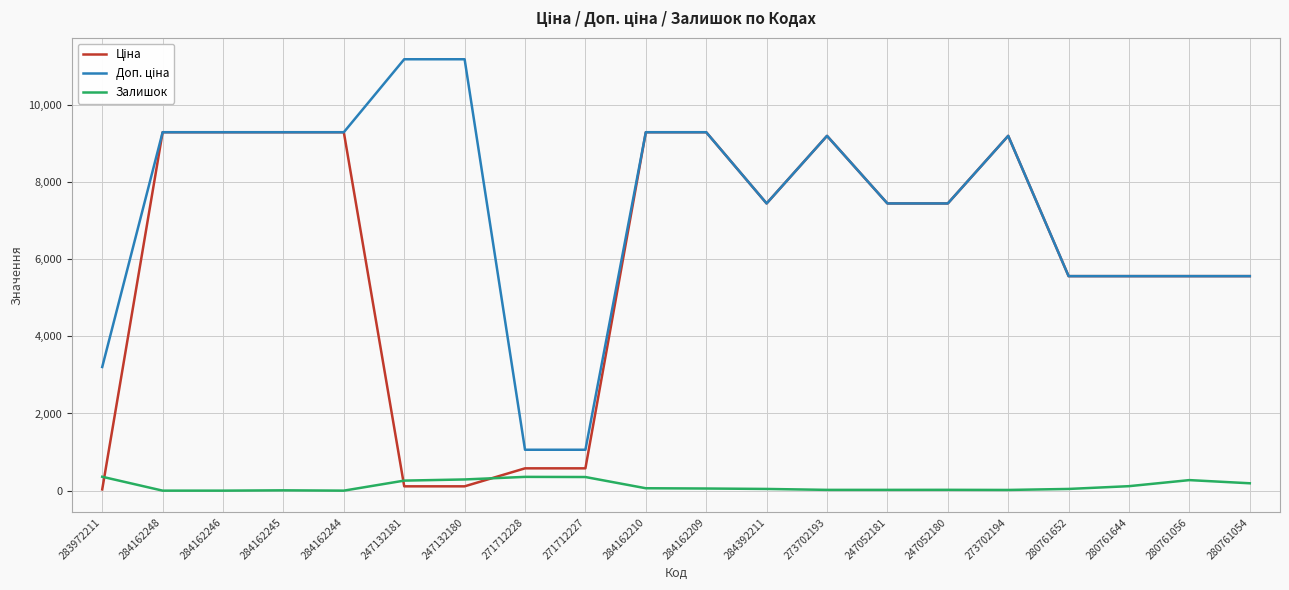

What is the total value across all series at 271712228?

1995.1